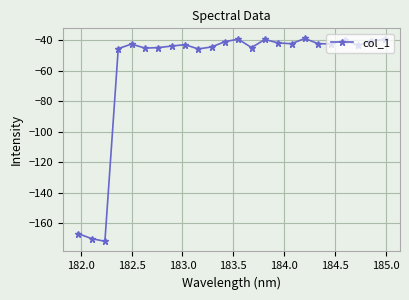

What is the smallest value displayed?

-171.8